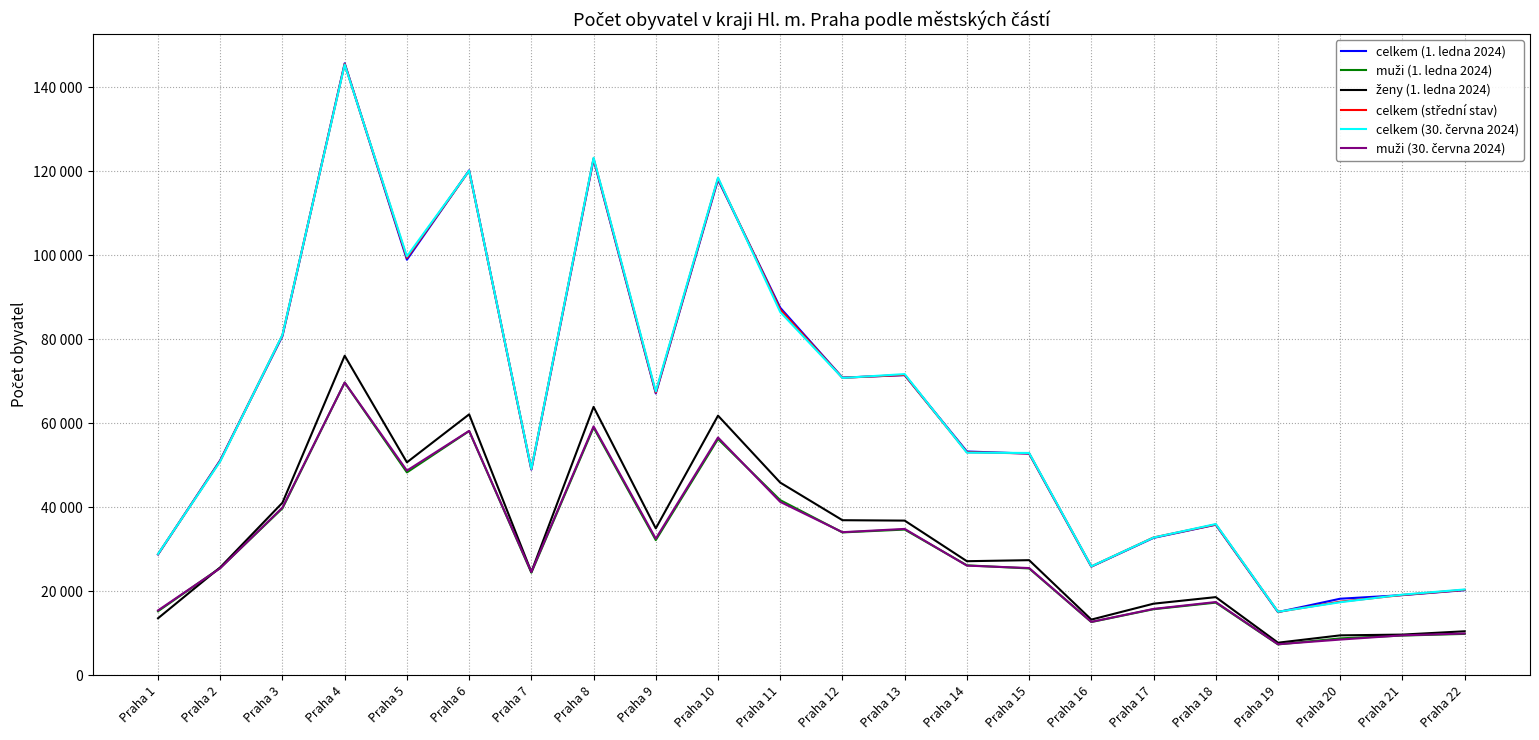

Does the chart display data point markers on the line(s)?

No